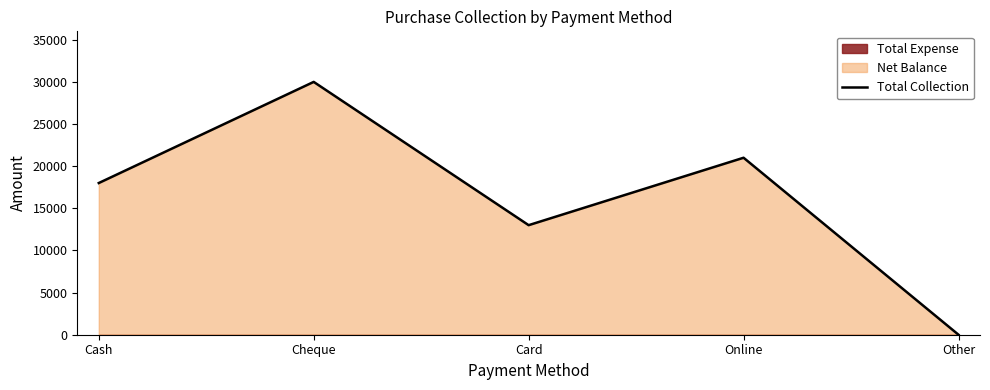

The value at Other is 0. True or false?

True